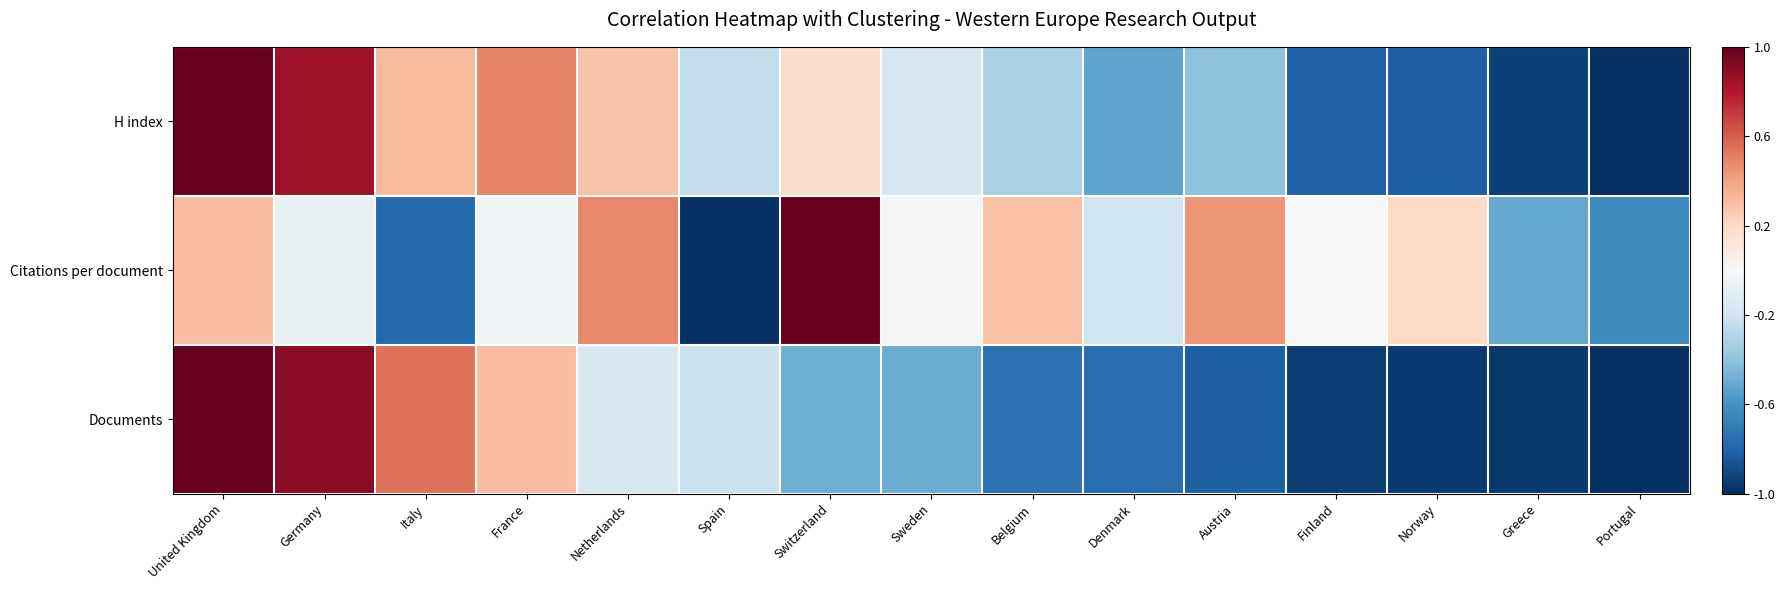

At how many categories does at least one series exceed 0?

10